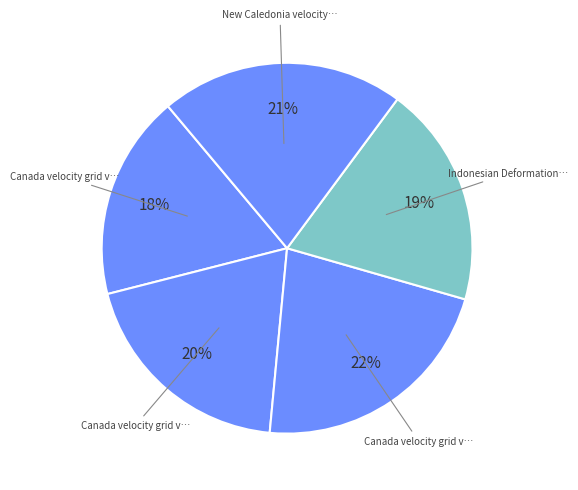

Which slice is the smallest?

Canada velocity grid v6